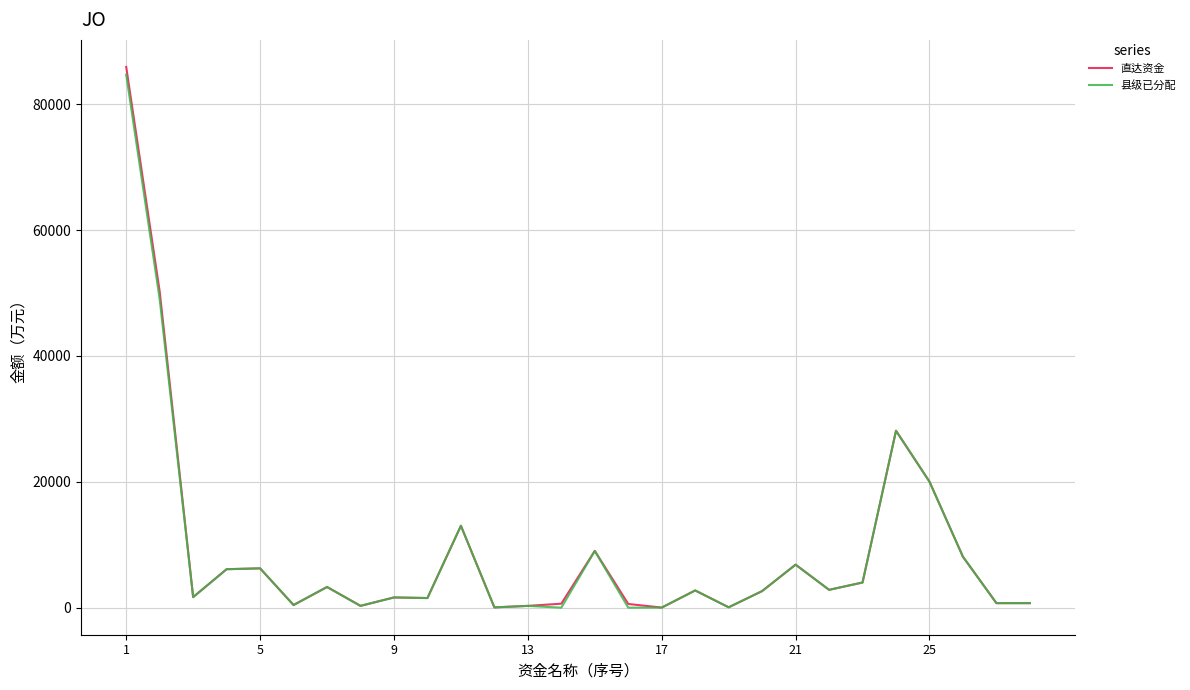

In 县级已分配, how many points are higher than both neighbors (excluding endpoints)?

9